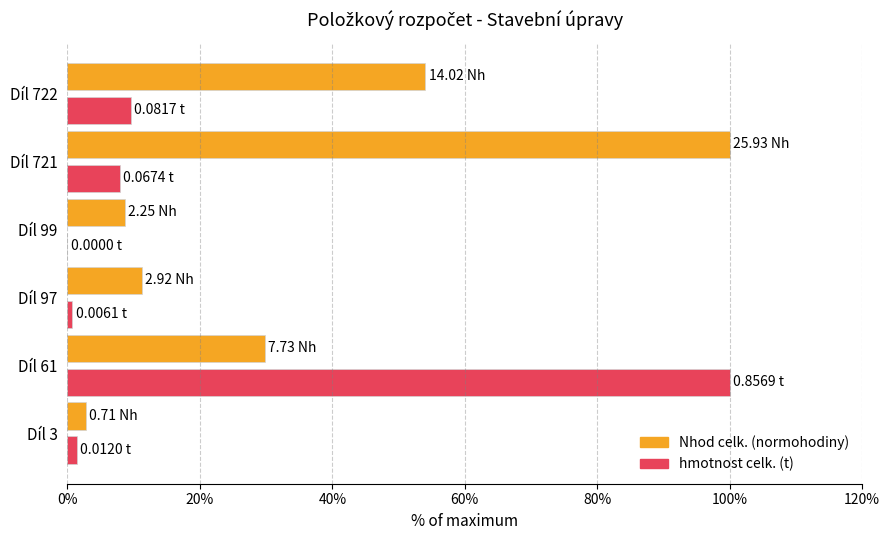

What is the total value across all series at Díl 721?

107.9